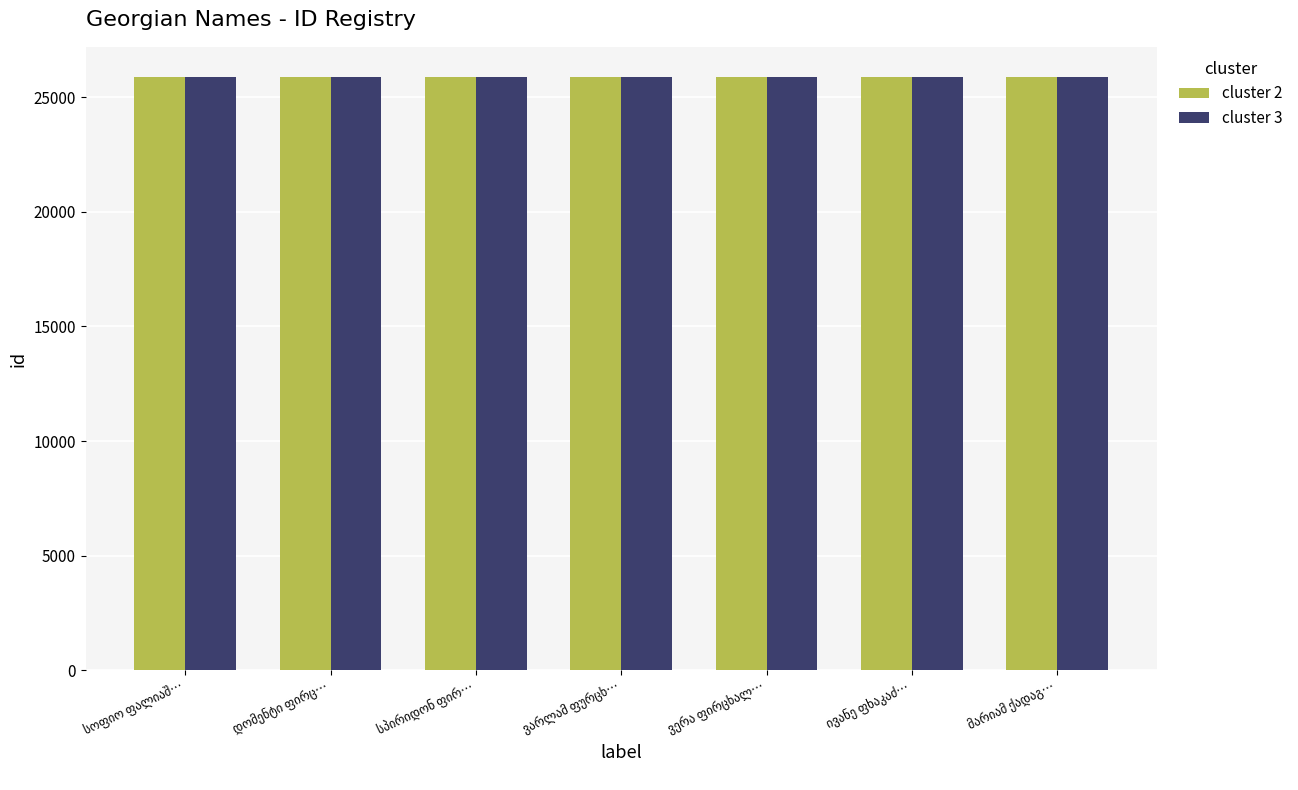

What is the minimum value shown in the chart?

25883